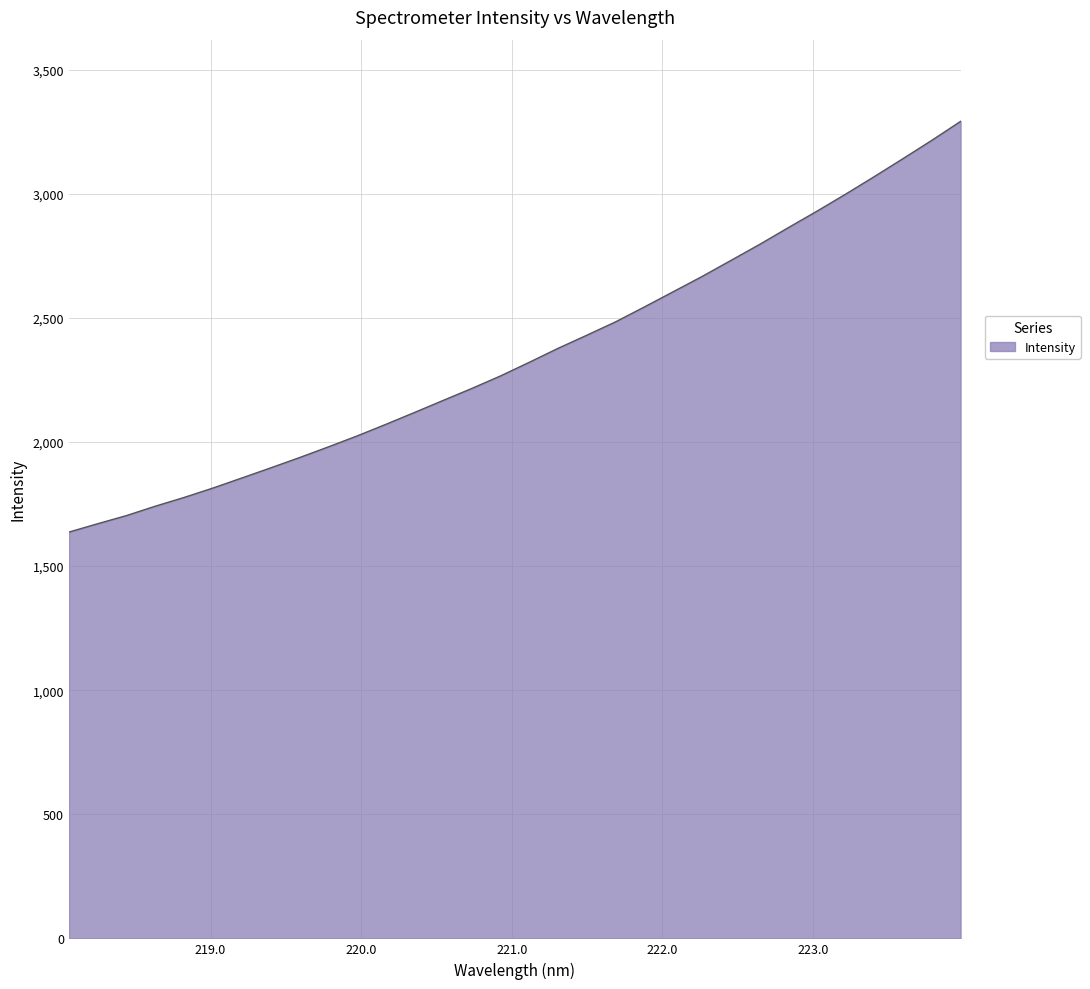

What is the minimum value shown in the chart?

1636.9